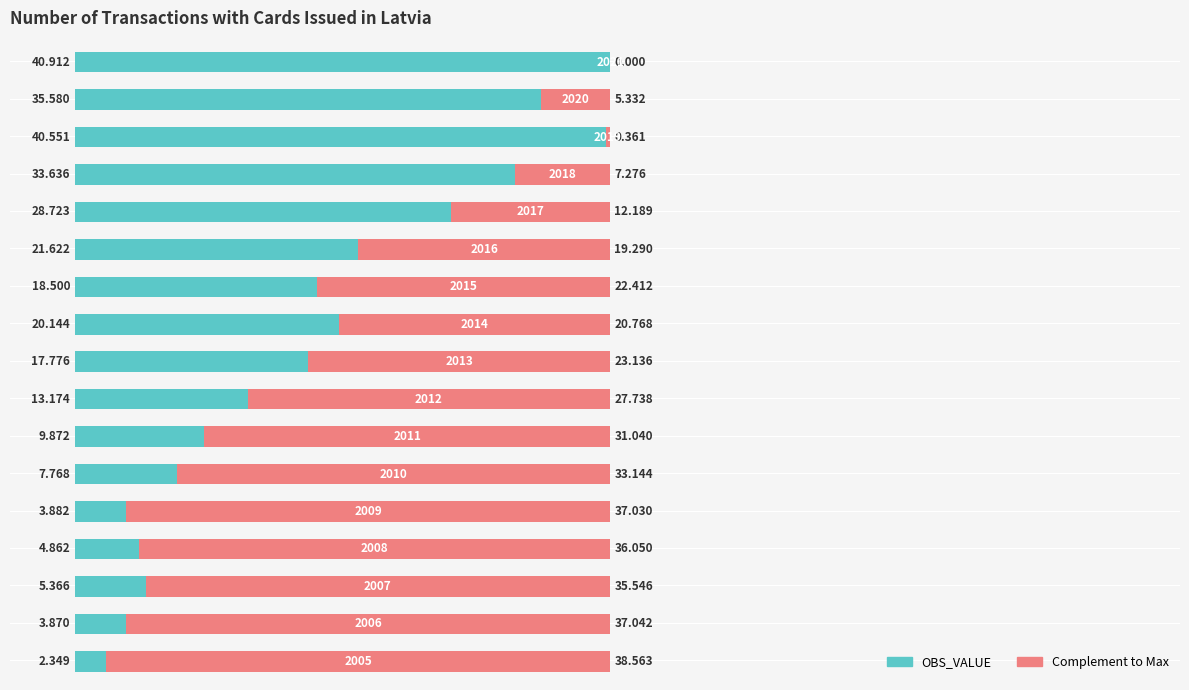

What is the average value of the OBS_VALUE series?

18.2